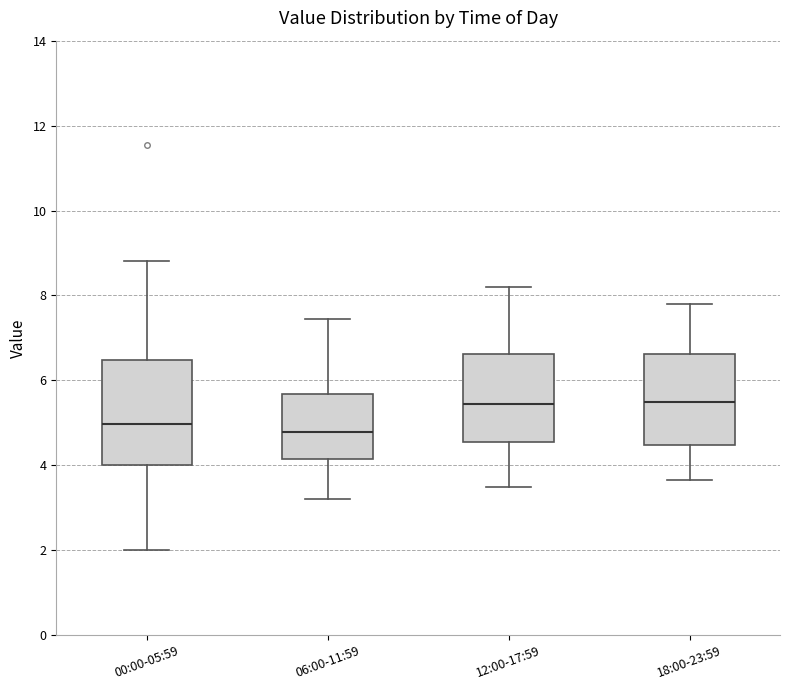

Where is the lower edge of the box for 00:00-05:59 on the y-axis? The values are not printed on the chart, so give them approximately, as read against the axis.

4.0